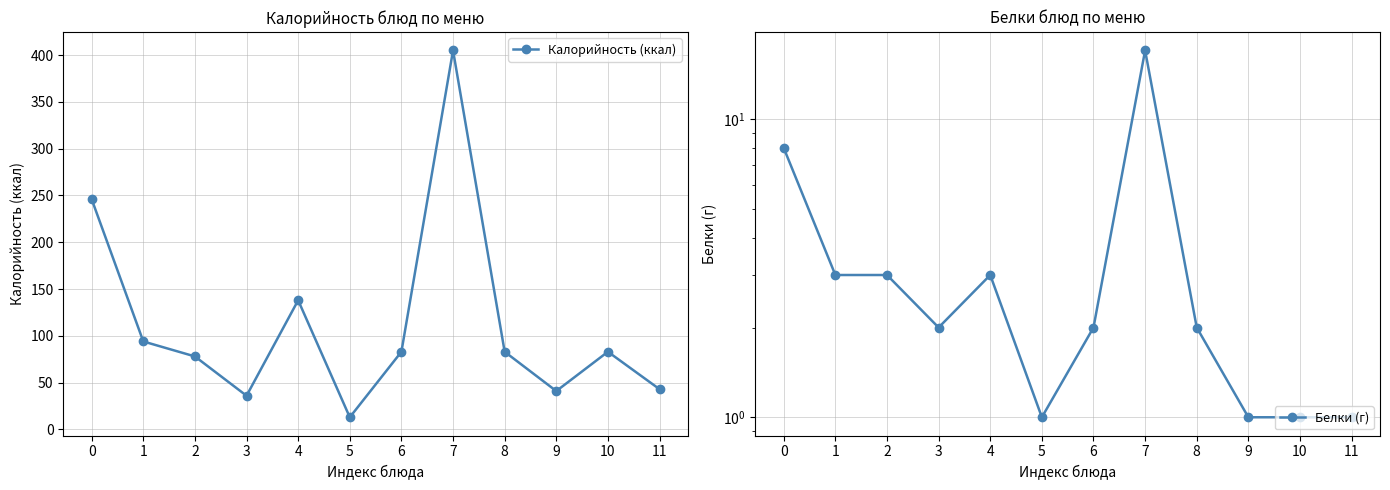

What is the value of the Калорийность (ккал) point at the 5th from the left?

138